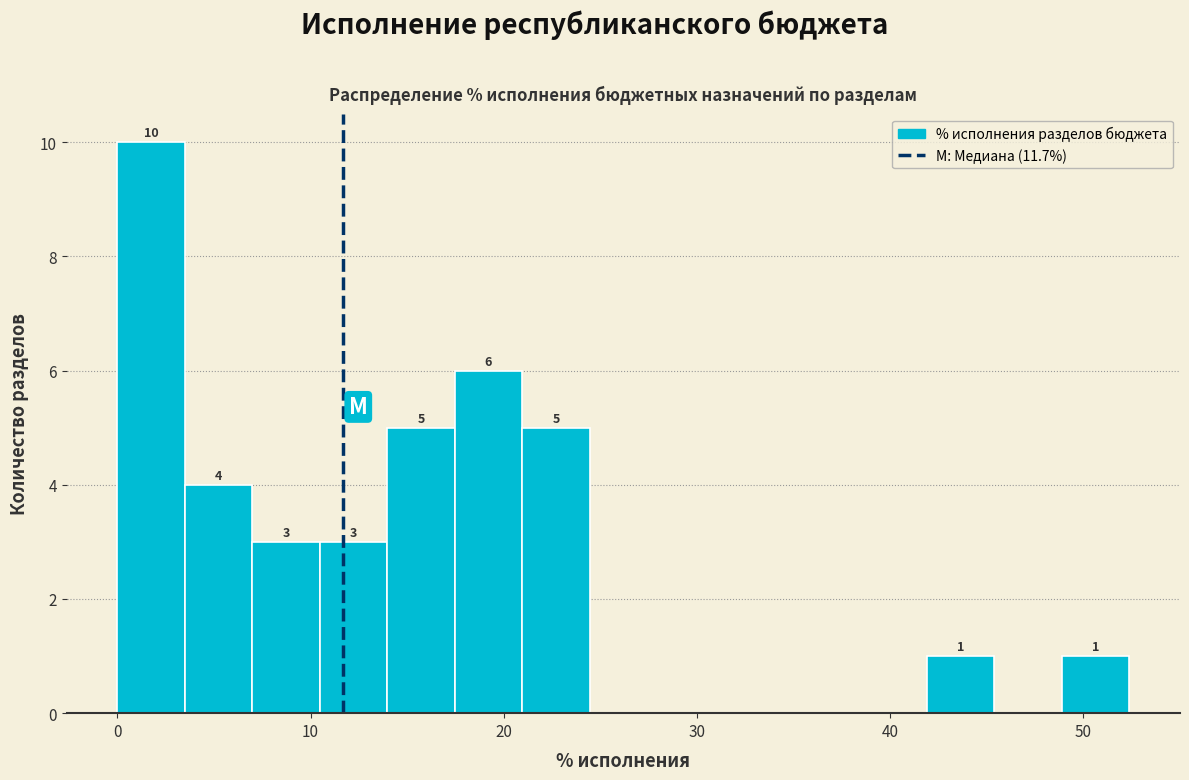

Around what value on the x-axis is the tallest bar? Give the approximate position of its centre, as read against the axis.

2